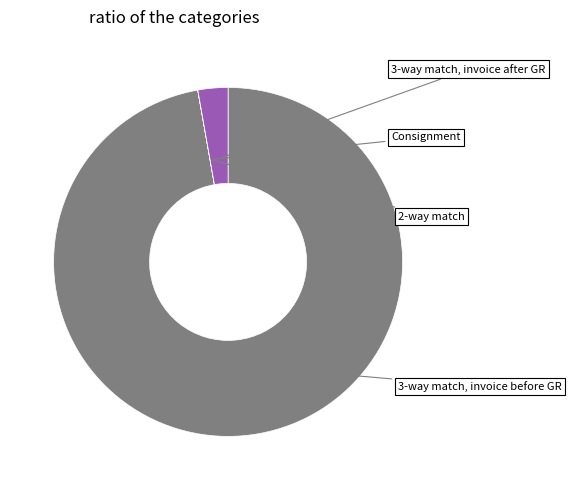

Does any single category account for the majority?

Yes